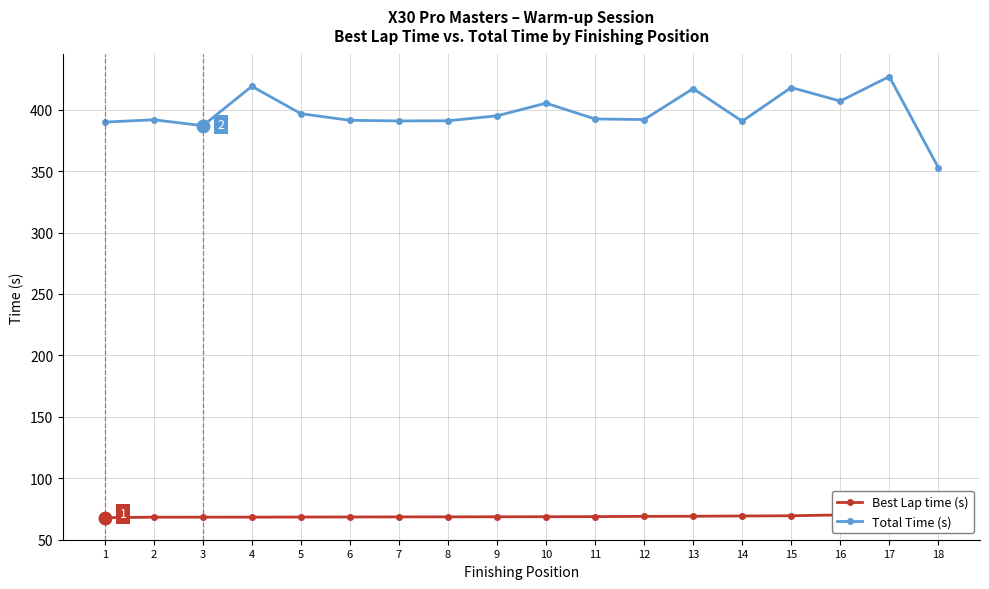

What is the difference between the maximum and minimum values in the Total Time (s) series?

74.1